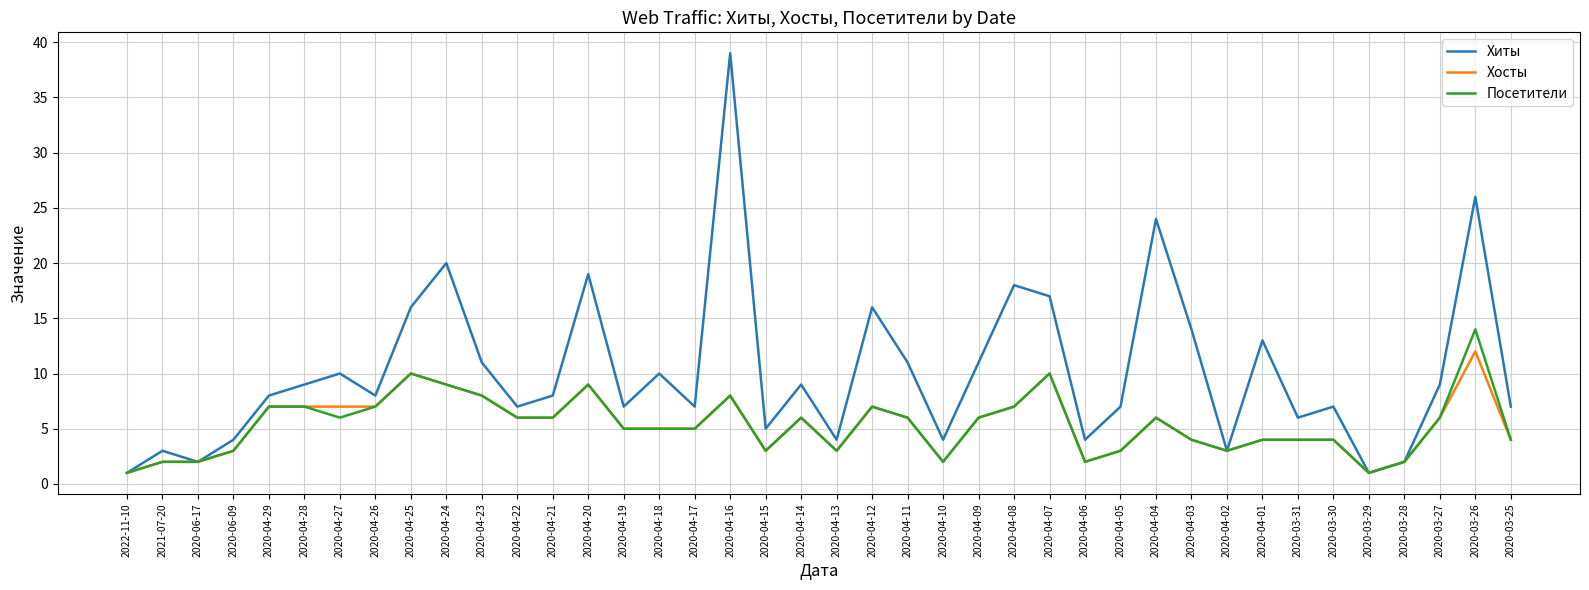

In Хиты, how many points are lower than both neighbors (excluding endpoints)?

12